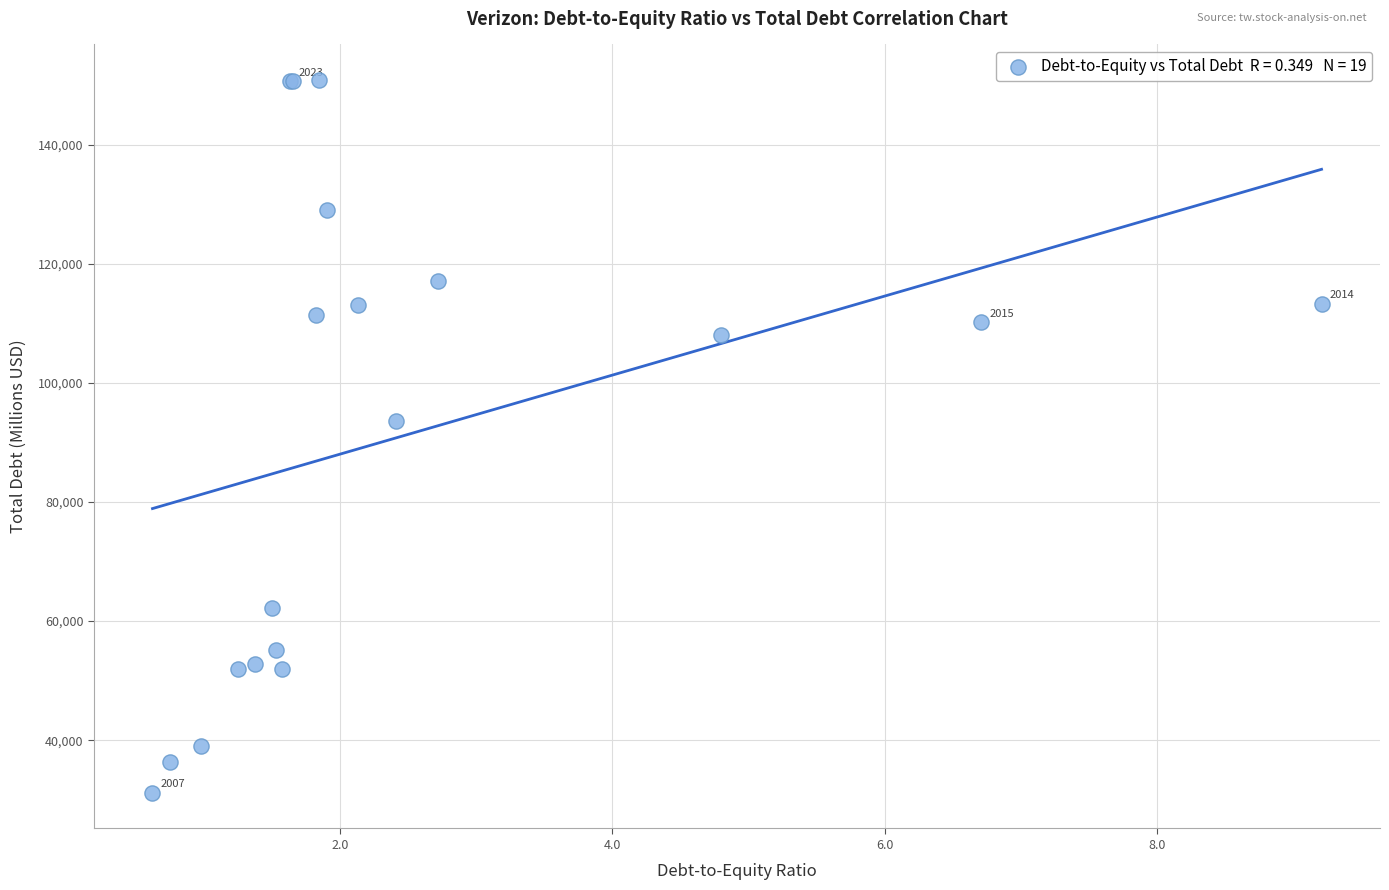

What Y value in the scatter plot is closest to 91012?

93591